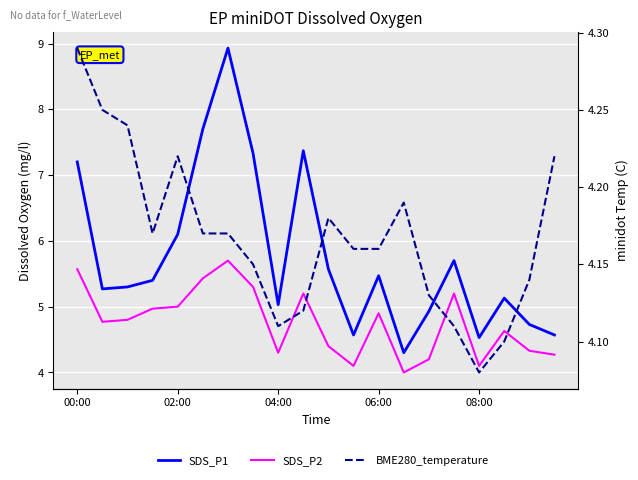

True or false: BME280_temperature has more than 2 interior local peaks.

True